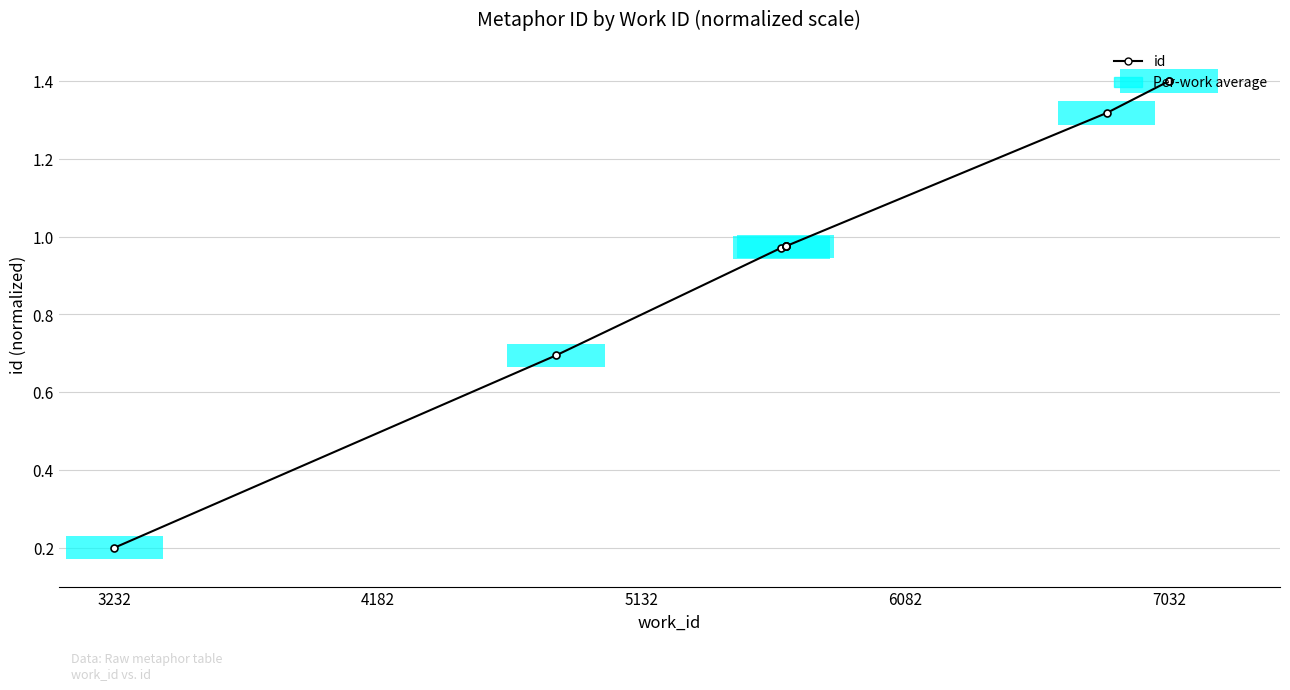

The chart shows a value of 1.0 at 6082. True or false?

True